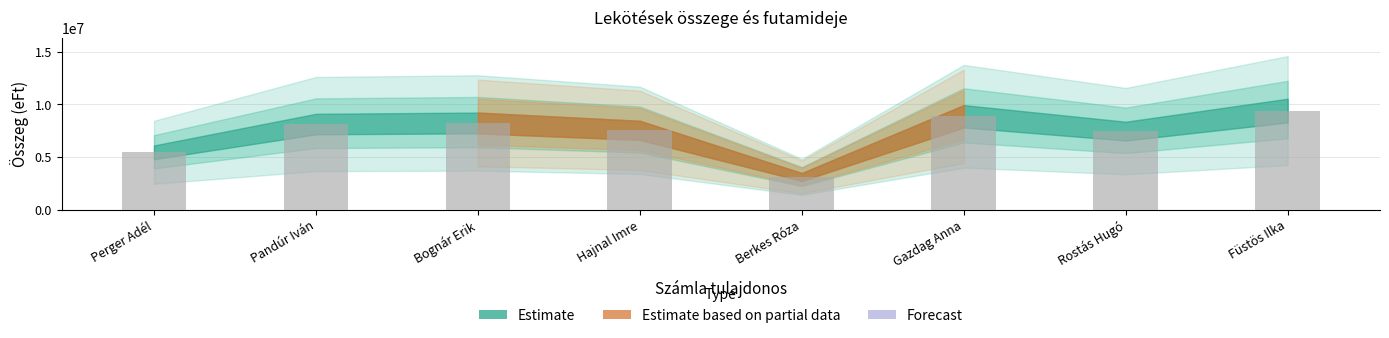

What is the change in value from Bognár Erik to Rostás Hugó?

-777000